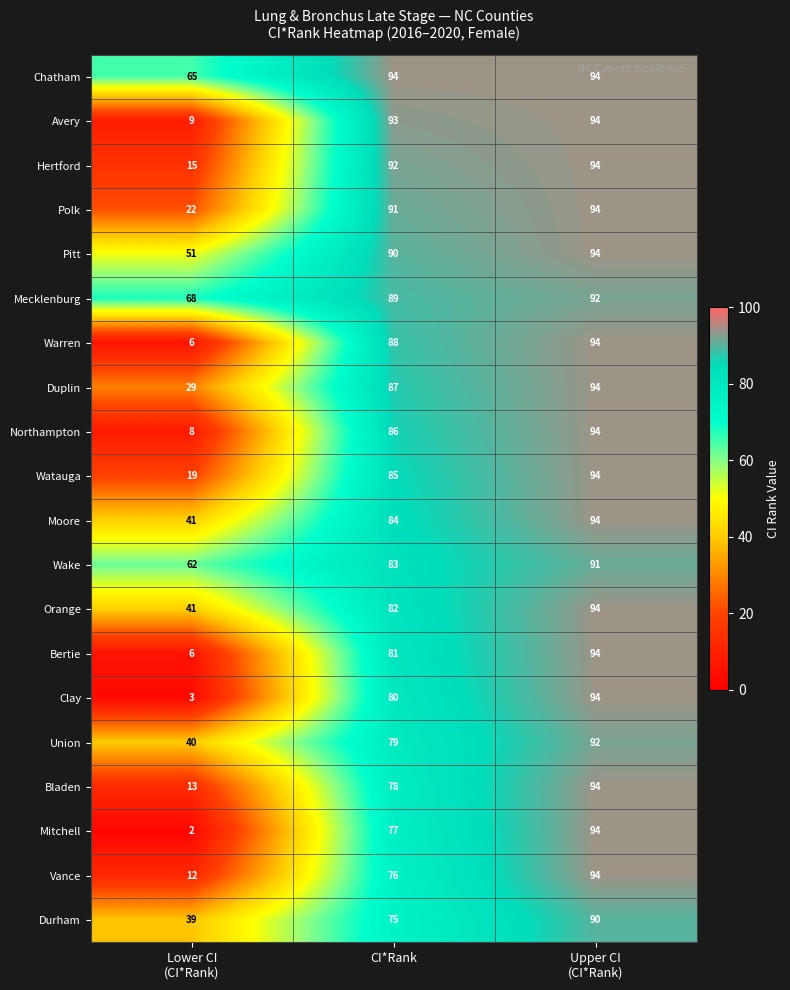

How many values in the Chatham series are below 94?

1